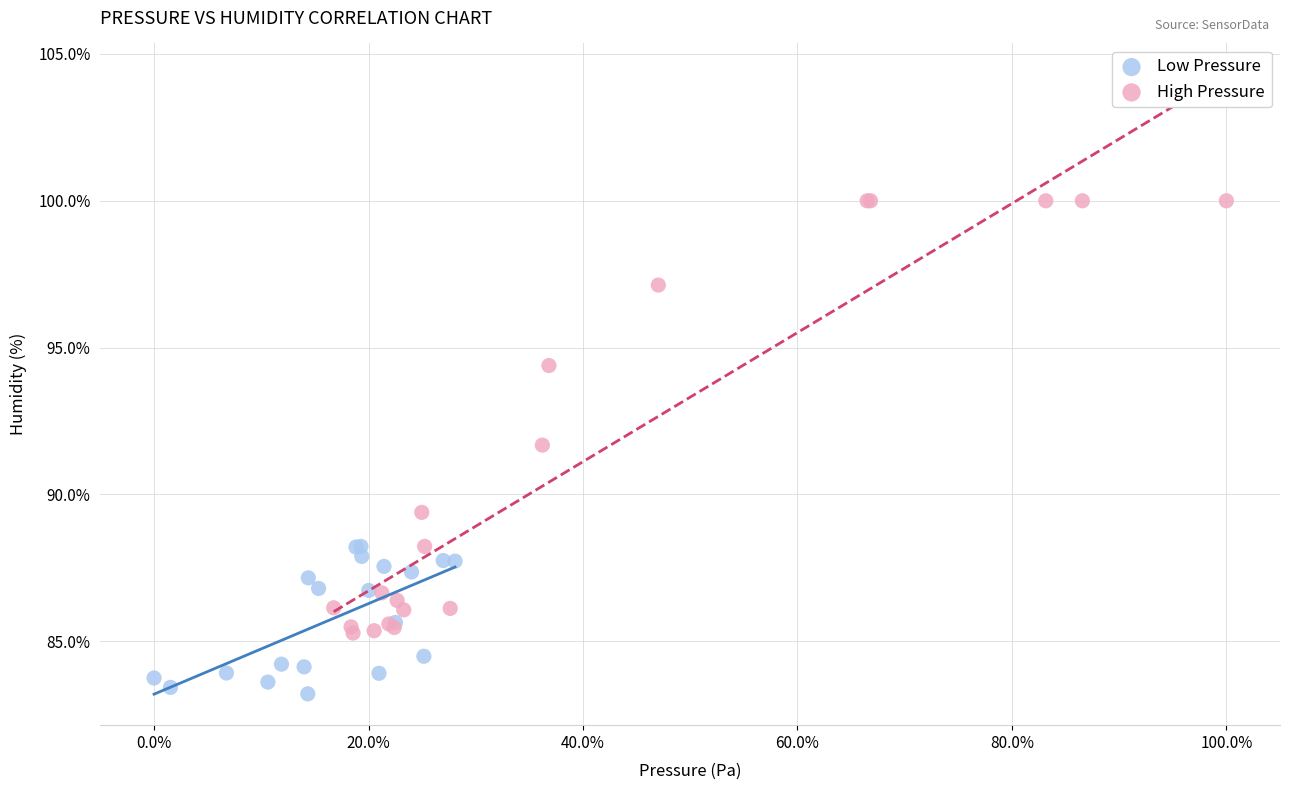

Which series contains the lowest Y value?

Low Pressure